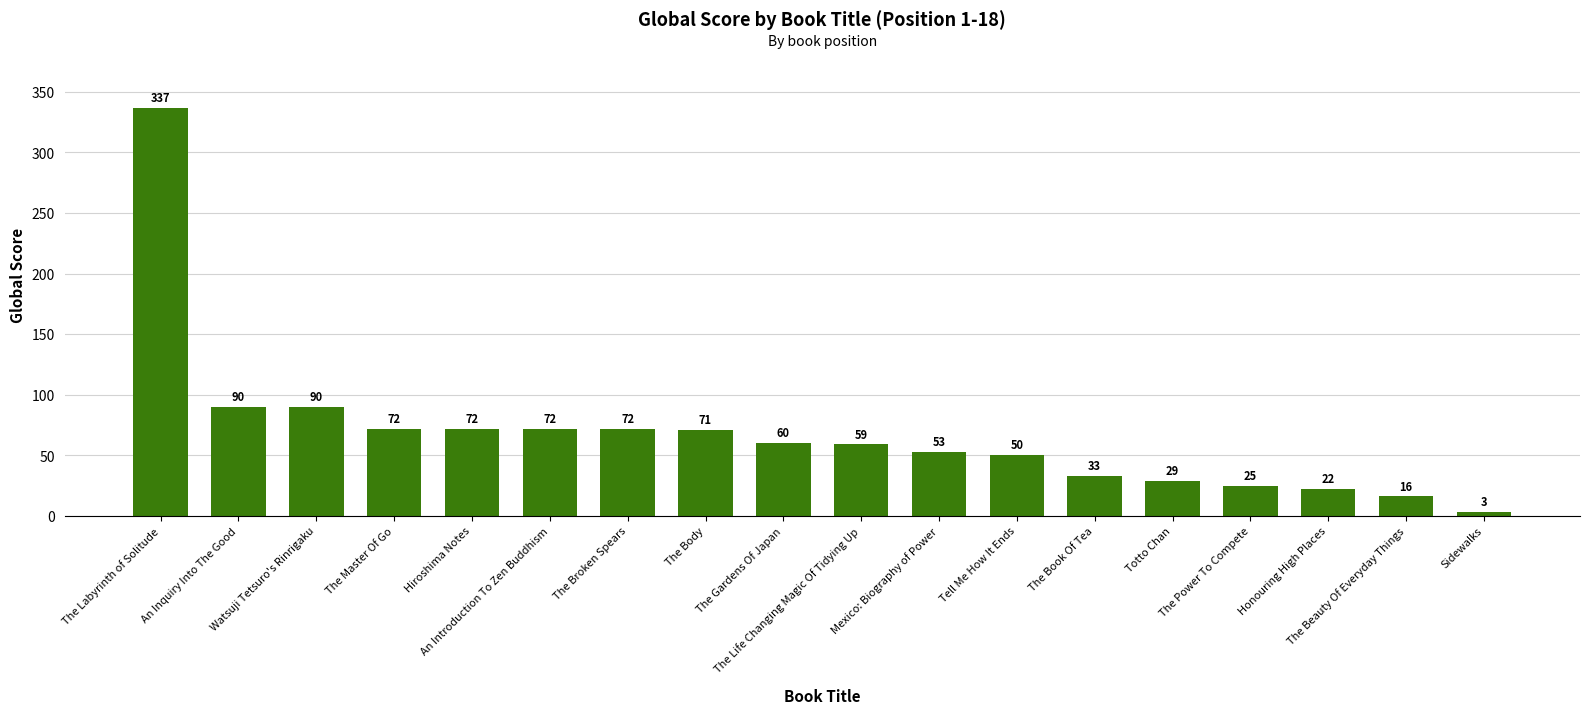

The chart shows a value of 72 at Hiroshima Notes. True or false?

True